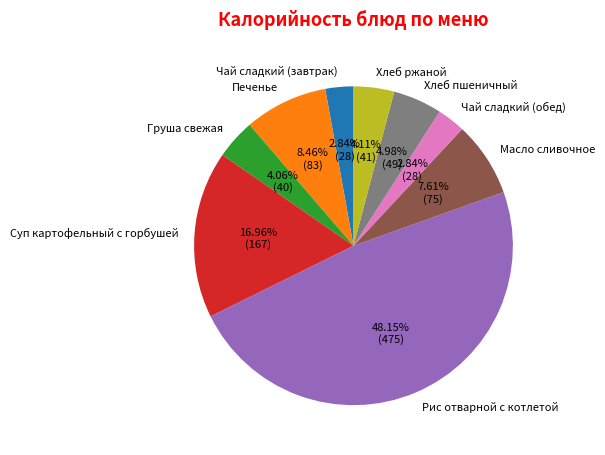

How many slices are in this pie chart?

9